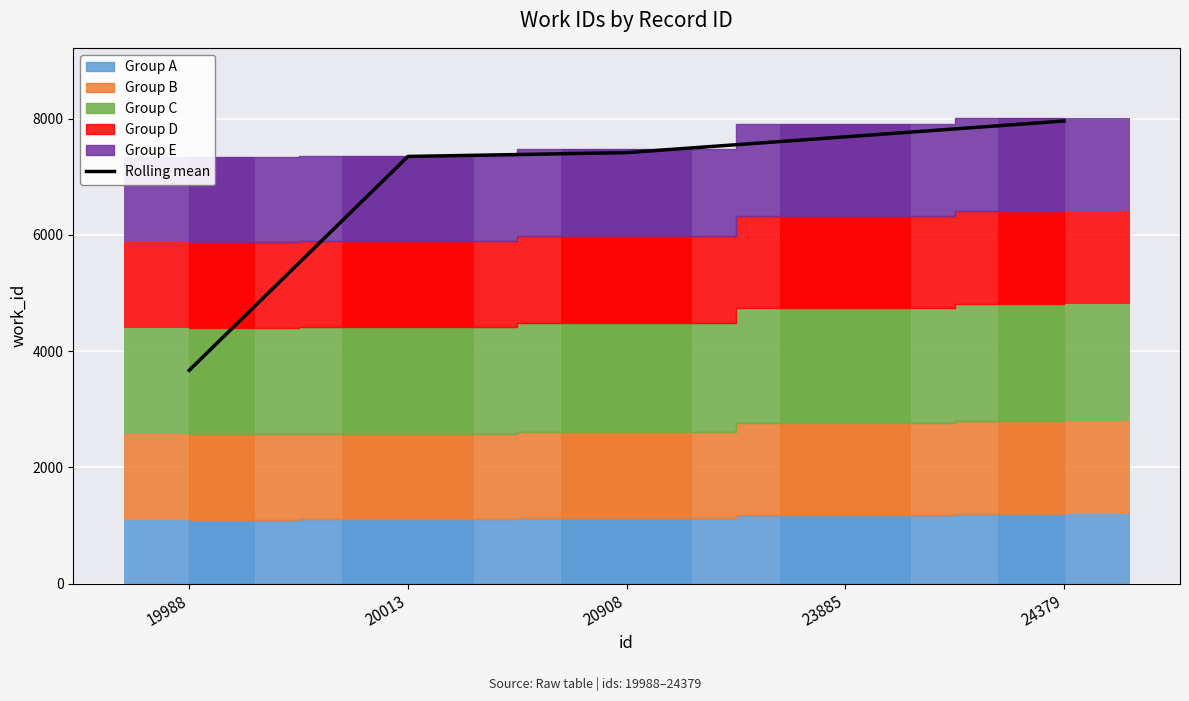

What is the approximate value at 20908?

7414.5